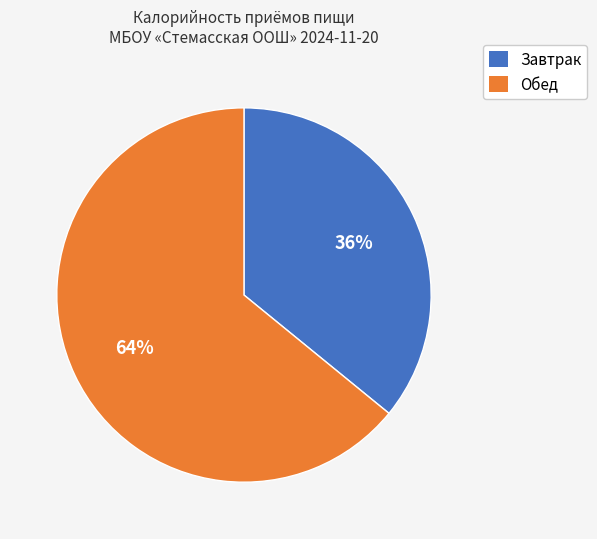

How many segments does this pie chart have?

2